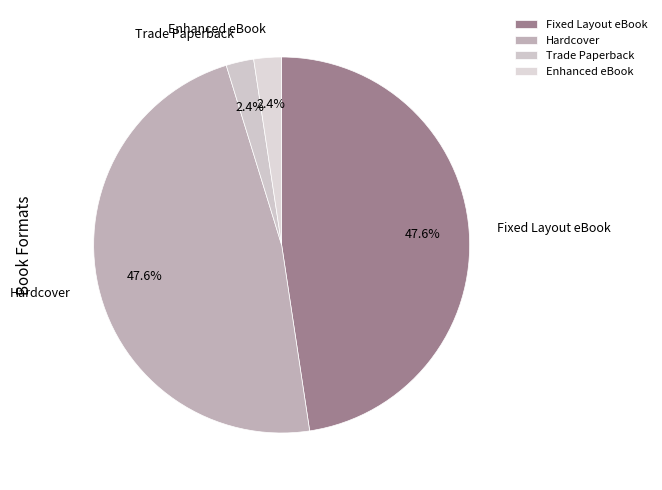

To the nearest percent, what percentage of the pie is Hardcover?

48%